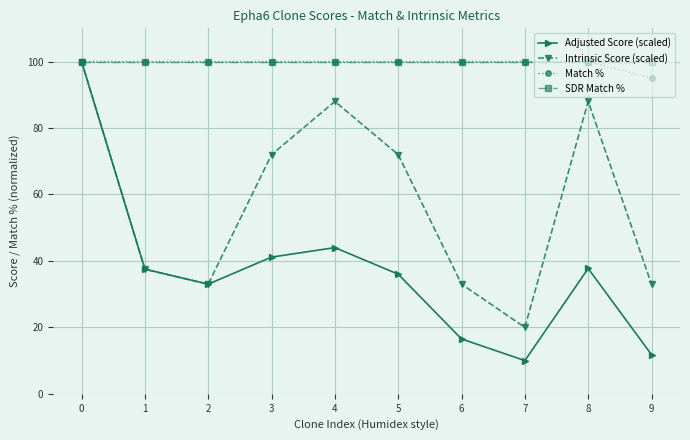

Where is Match % nearest to the value 97?

9